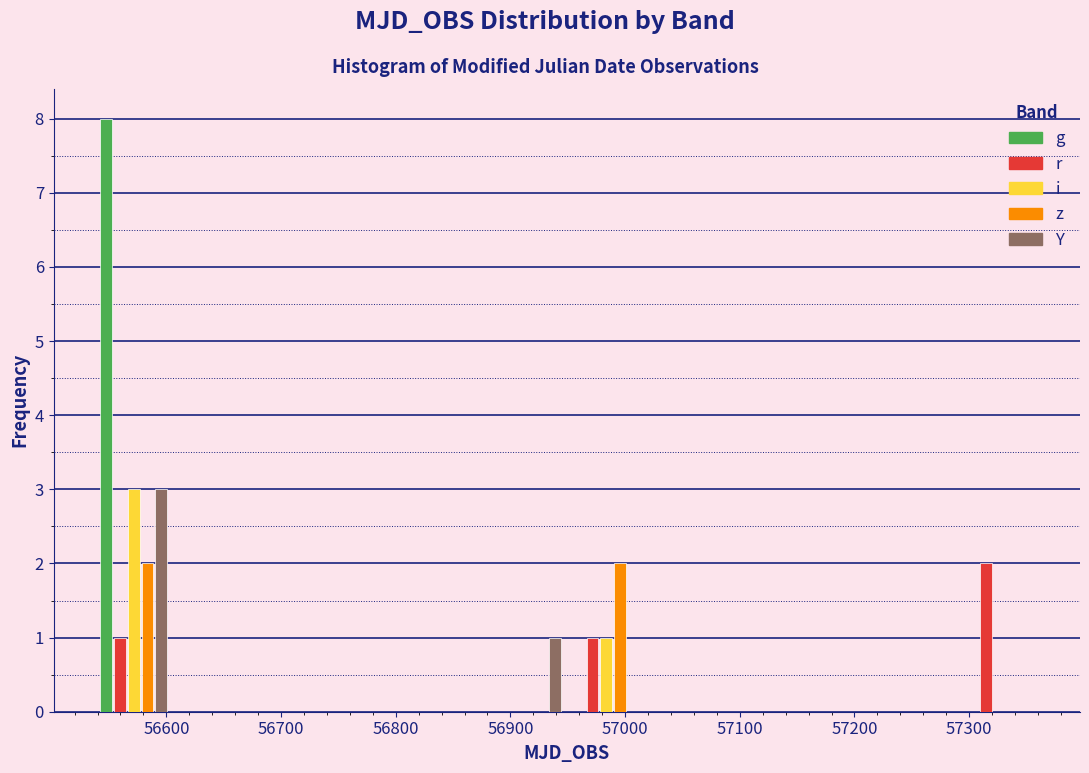

Reading left to right, transcribe this chart: for each range on the x-axis, give the height of each series' bar. Neither the bar edges nor the heights are printed on the chart, so give them approximately, as read against the axes.

56540 to 56610: g=8	r=1	i=3	z=2	Y=3
56610 to 56670: g=0	r=0	i=0	z=0	Y=0
56670 to 56740: g=0	r=0	i=0	z=0	Y=0
56740 to 56810: g=0	r=0	i=0	z=0	Y=0
56810 to 56880: g=0	r=0	i=0	z=0	Y=0
56880 to 56950: g=0	r=0	i=0	z=0	Y=1
56950 to 57020: g=0	r=1	i=1	z=2	Y=0
57020 to 57090: g=0	r=0	i=0	z=0	Y=0
57090 to 57160: g=0	r=0	i=0	z=0	Y=0
57160 to 57220: g=0	r=0	i=0	z=0	Y=0
57220 to 57290: g=0	r=0	i=0	z=0	Y=0
57290 to 57360: g=0	r=2	i=0	z=0	Y=0